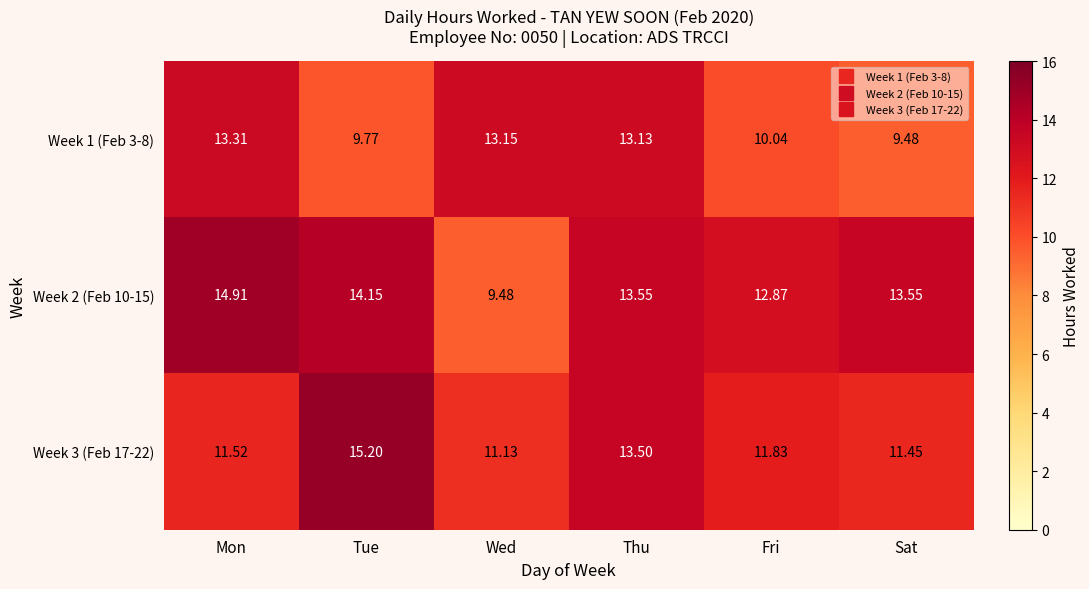

Is the value of Week 1 (Feb 3-8) at Fri greater than the value of Week 2 (Feb 10-15) at Mon?

No